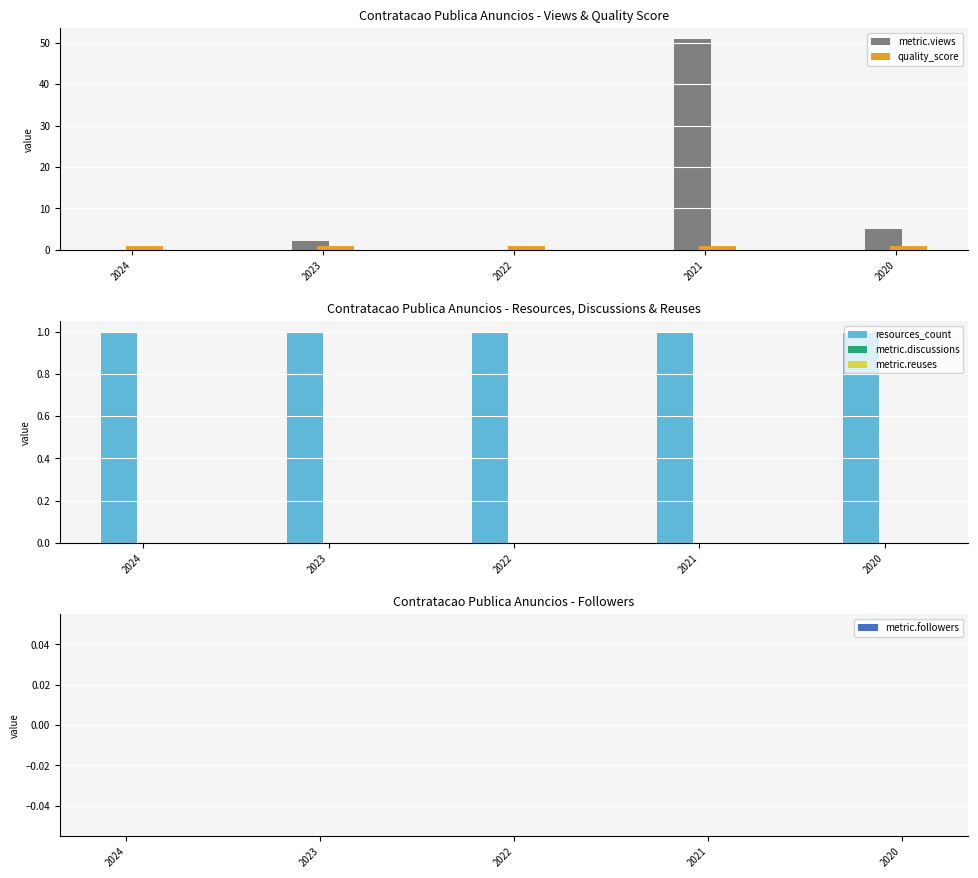

What is the maximum value shown in the chart?

51.0